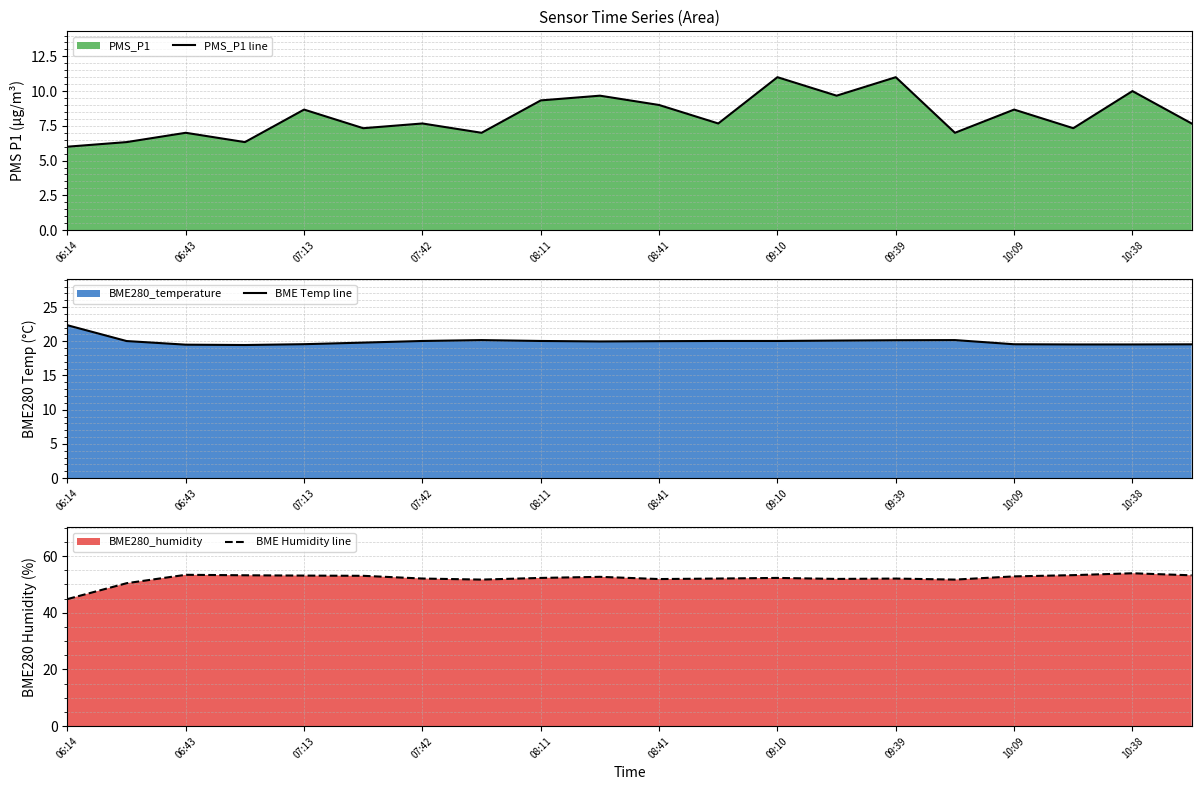

At which label does BME Temp line reach its peak?

06:14